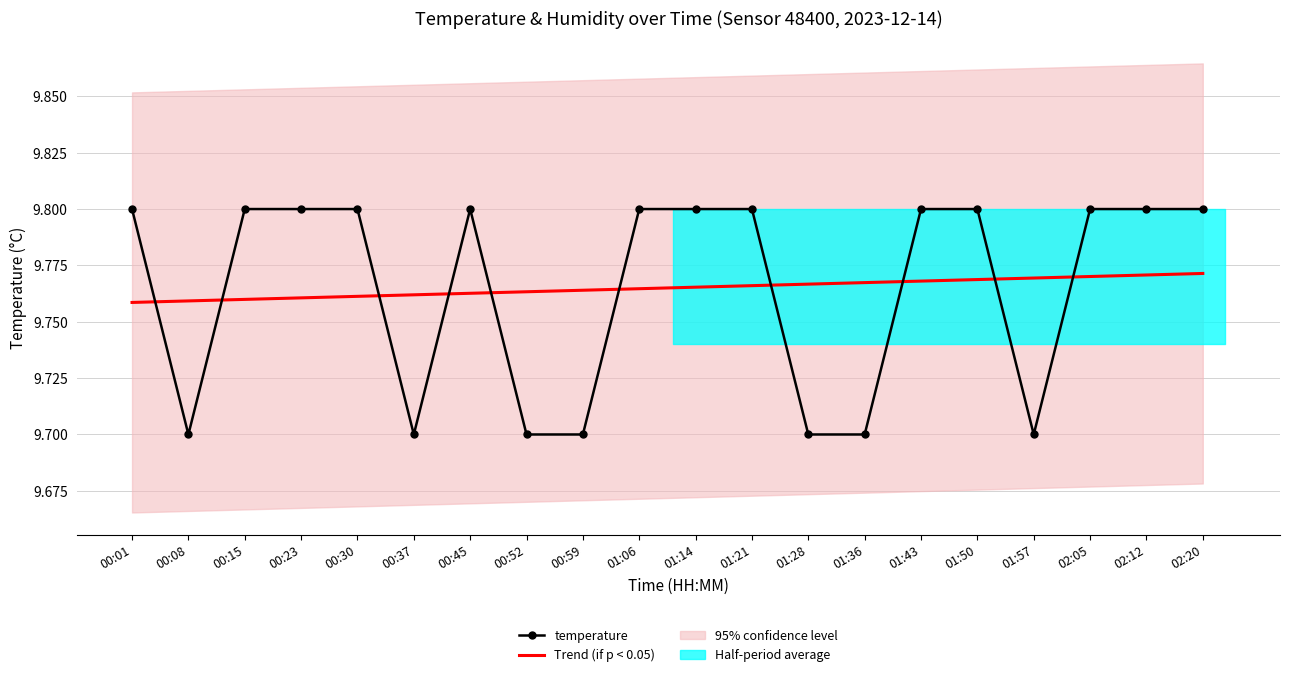

Reading left to right, what are all the values shown in this chart?

temperature: 9.8	9.7	9.8	9.8	9.8	9.7	9.8	9.7	9.7	9.8	9.8	9.8	9.7	9.7	9.8	9.8	9.7	9.8	9.8	9.8
Trend (if p < 0.05): 9.8	9.8	9.8	9.8	9.8	9.8	9.8	9.8	9.8	9.8	9.8	9.8	9.8	9.8	9.8	9.8	9.8	9.8	9.8	9.8